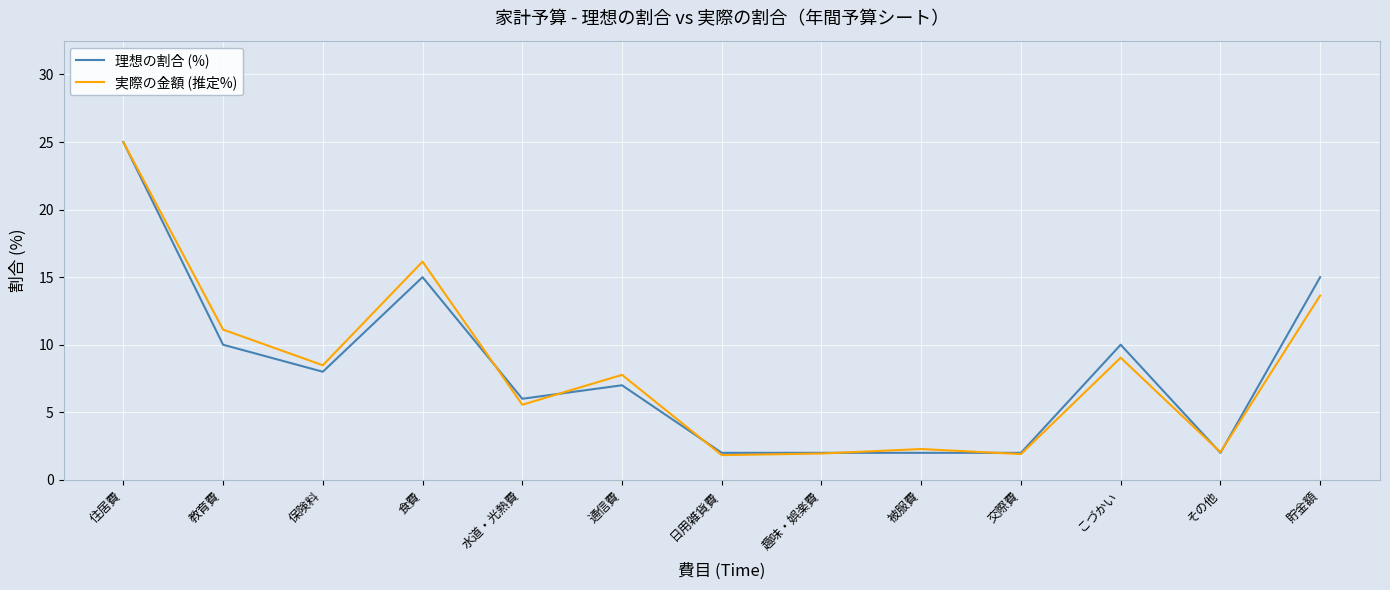

Where do 理想の割合 (%) and 実際の金額 (推定%) first cross each other?

住居費 and 教育費